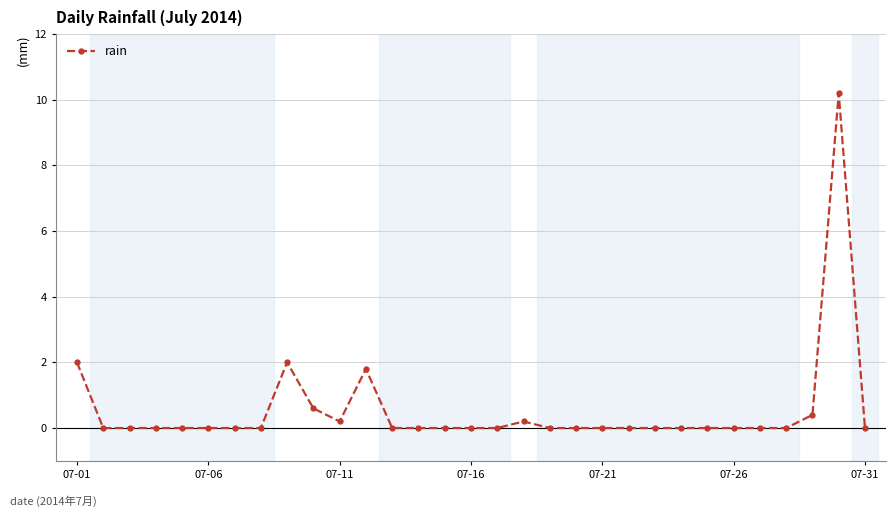

What is the maximum value shown in the chart?

10.2